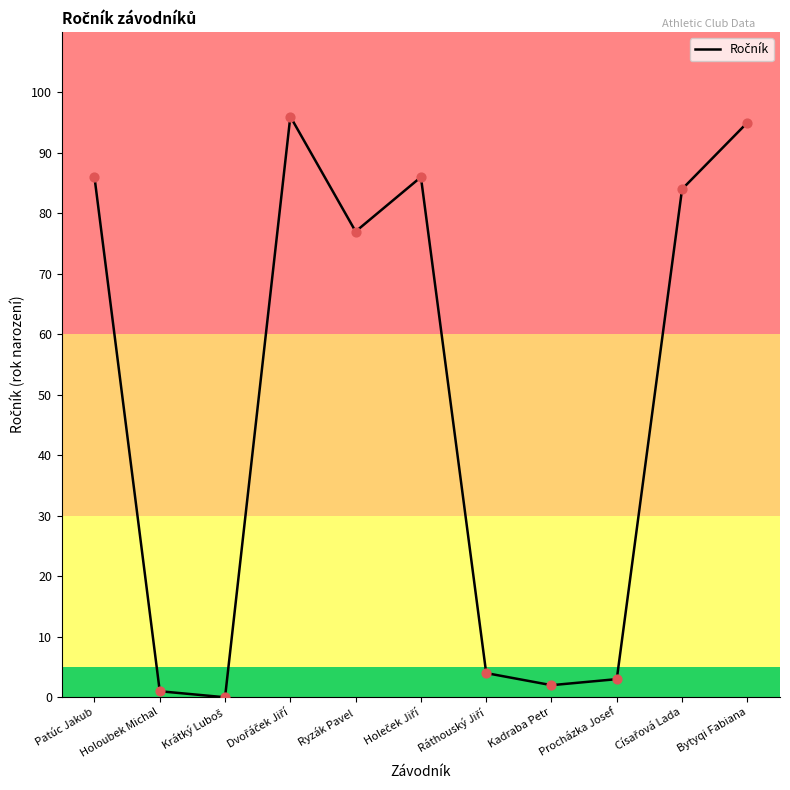

Approximately how many times larger is the value at Ryzák Pavel compared to Holoubek Michal?

77.0